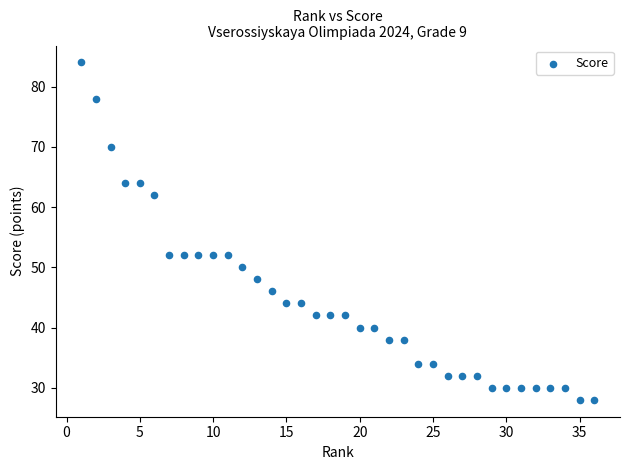

What is the range of X values (max minus min)?

35